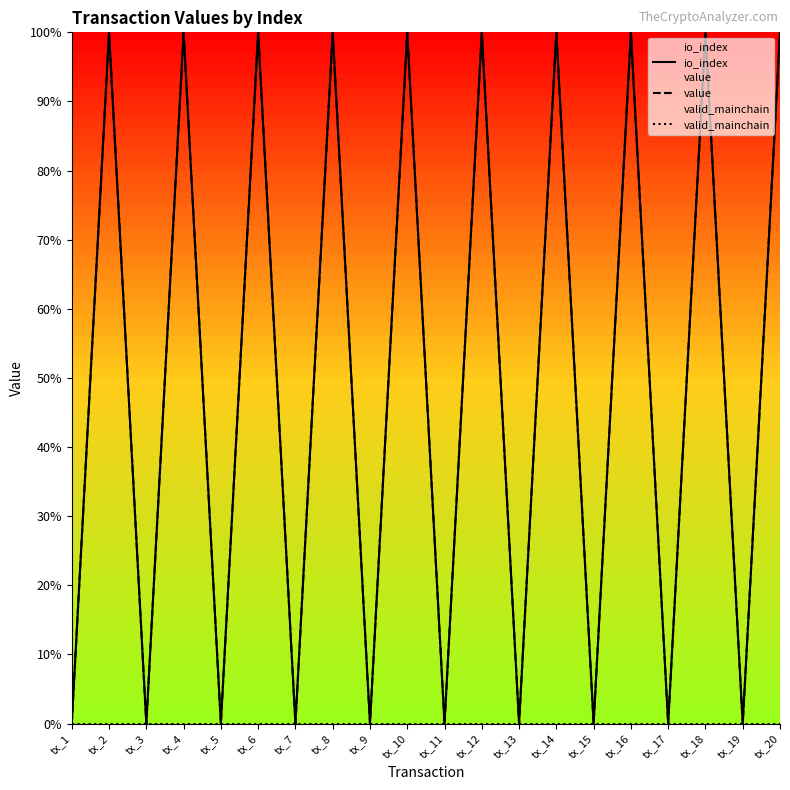

Rank the series by their maximum value, from lowest to highest.

valid_mainchain, io_index, value